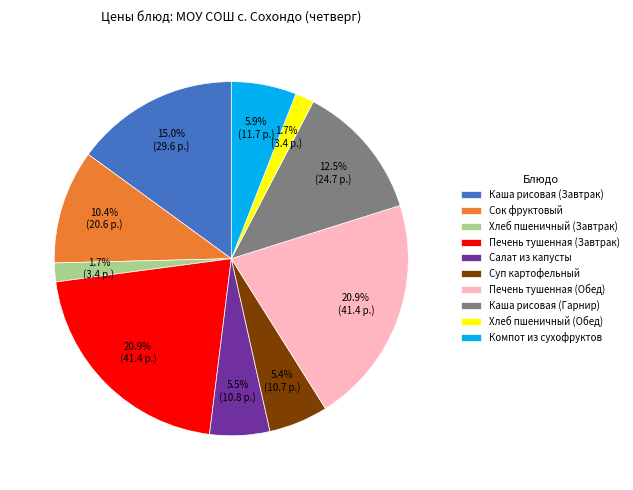

Which has a higher value, Хлеб пшеничный (Обед) or Салат из капусты?

Салат из капусты